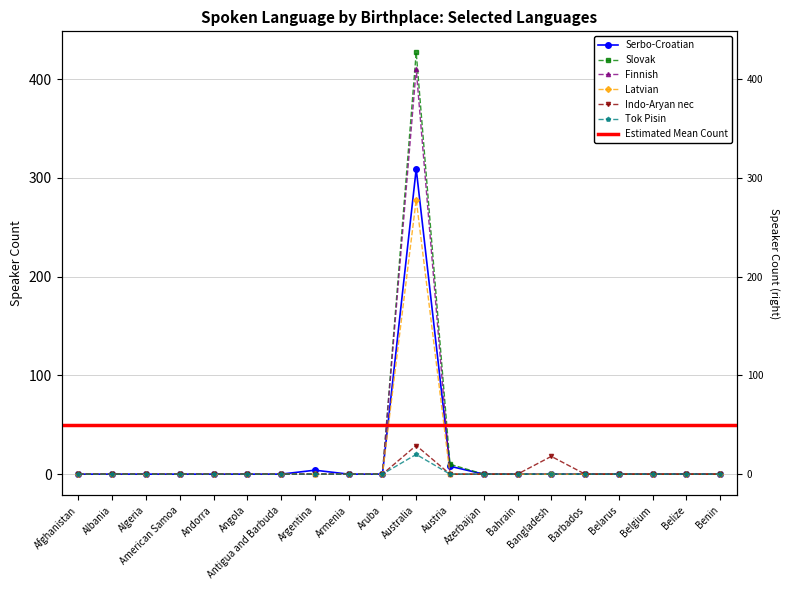

Rank the series by their maximum value, from highest to lowest.

Slovak, Finnish, Serbo-Croatian, Latvian, Indo-Aryan nec, Tok Pisin